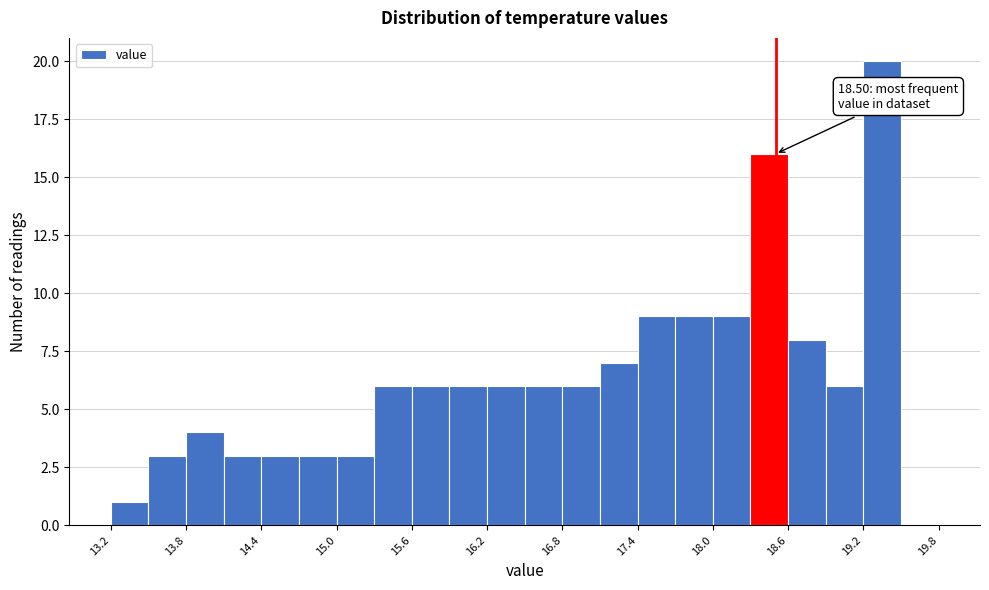

Around what value on the x-axis is the tallest bar? Give the approximate position of its centre, as read against the axis.

19.4